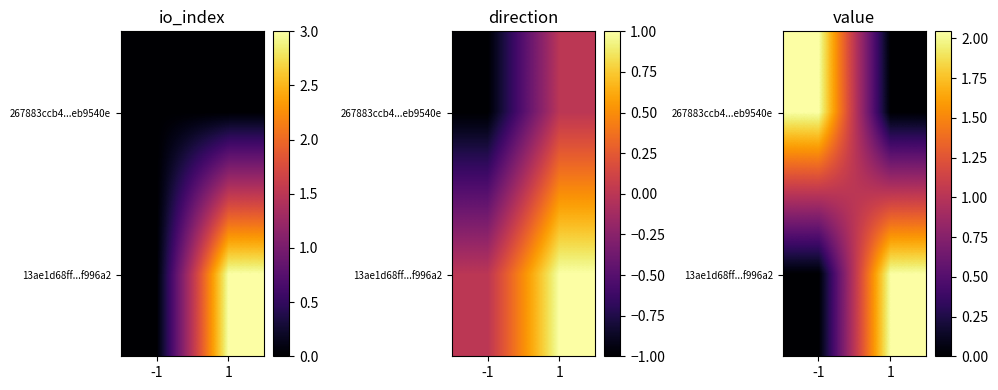

Is it true that 267883ccb4...eb9540e equals 0.0 at 1?

True